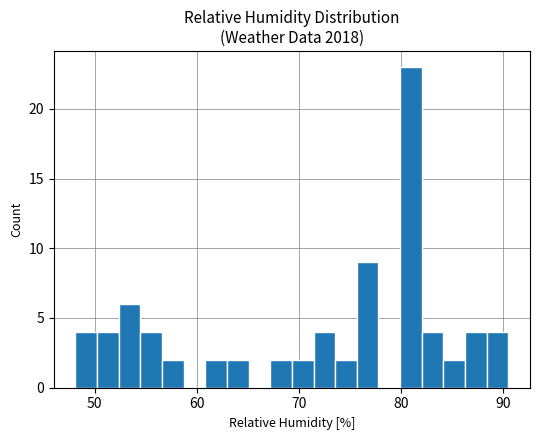

Read against the x-axis, roughly where is the centre of the tallest bar?

81